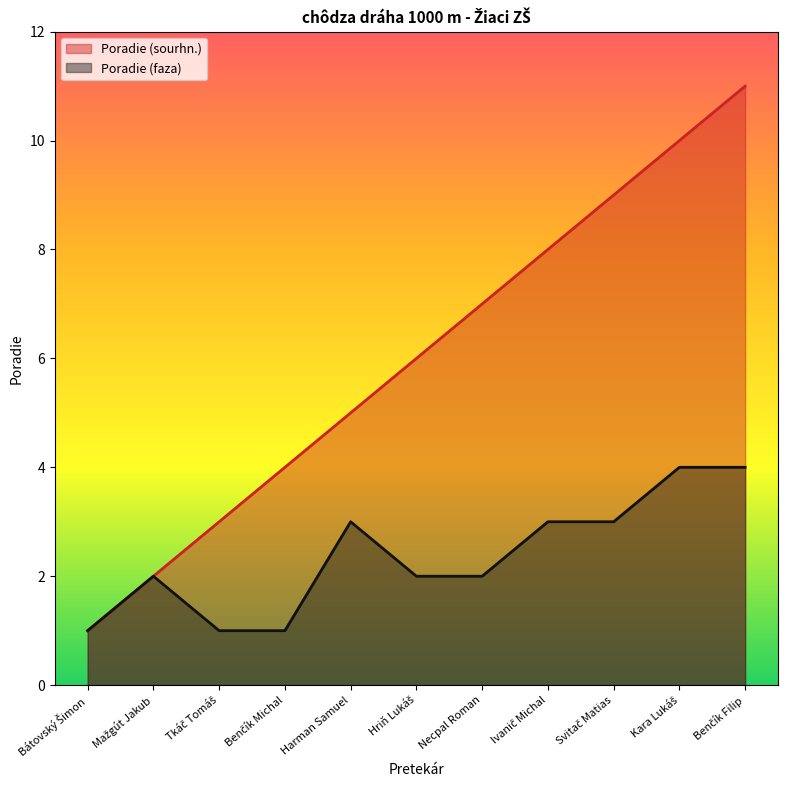

Which series has the widest spread of values?

Poradie (sourhn.)